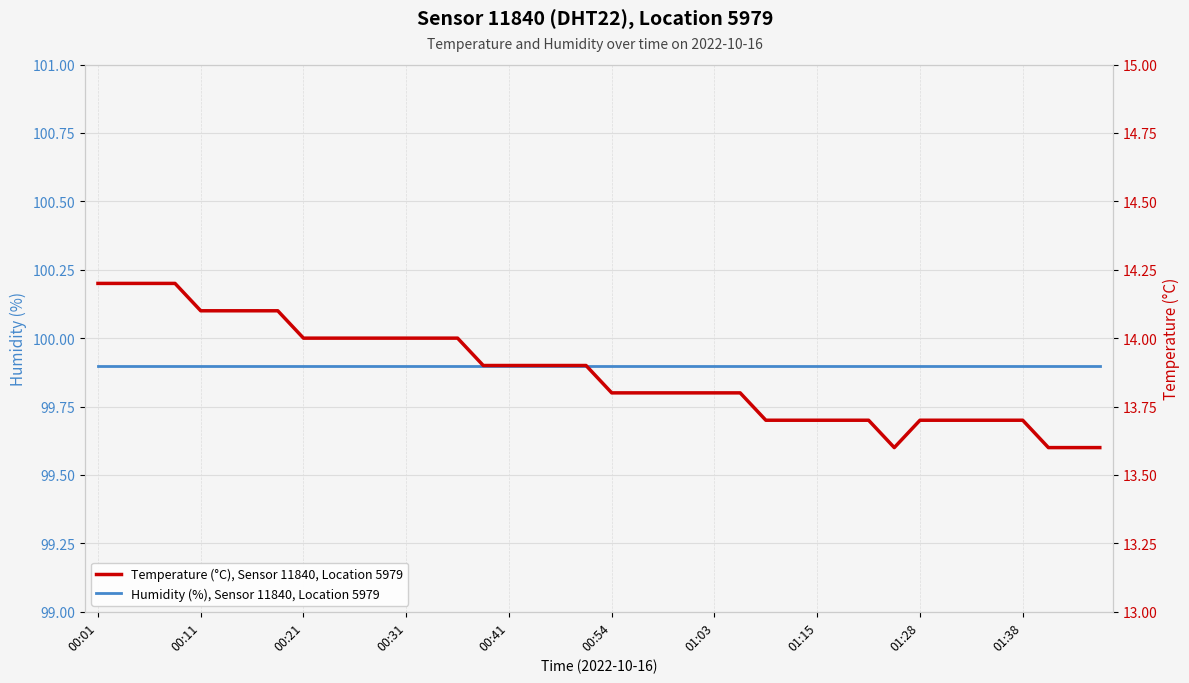

What is the difference between the maximum and minimum values in the Temperature (°C), Sensor 11840, Location 5979 series?

0.6